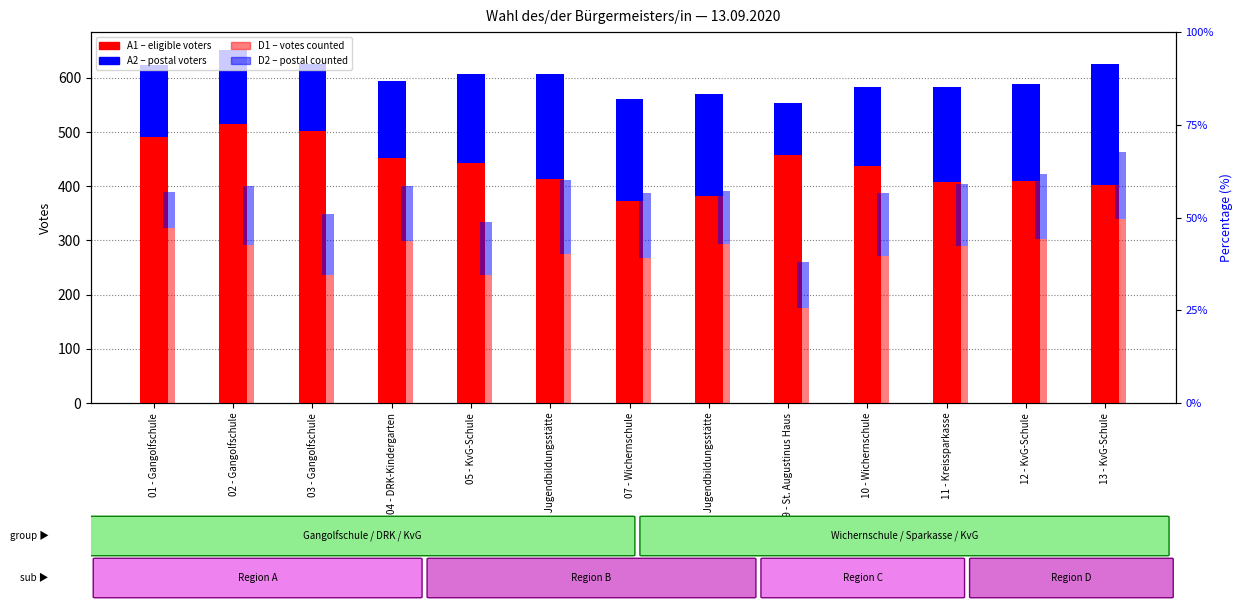

What is the total value across all series at 13 - KvG-Schule?

1089